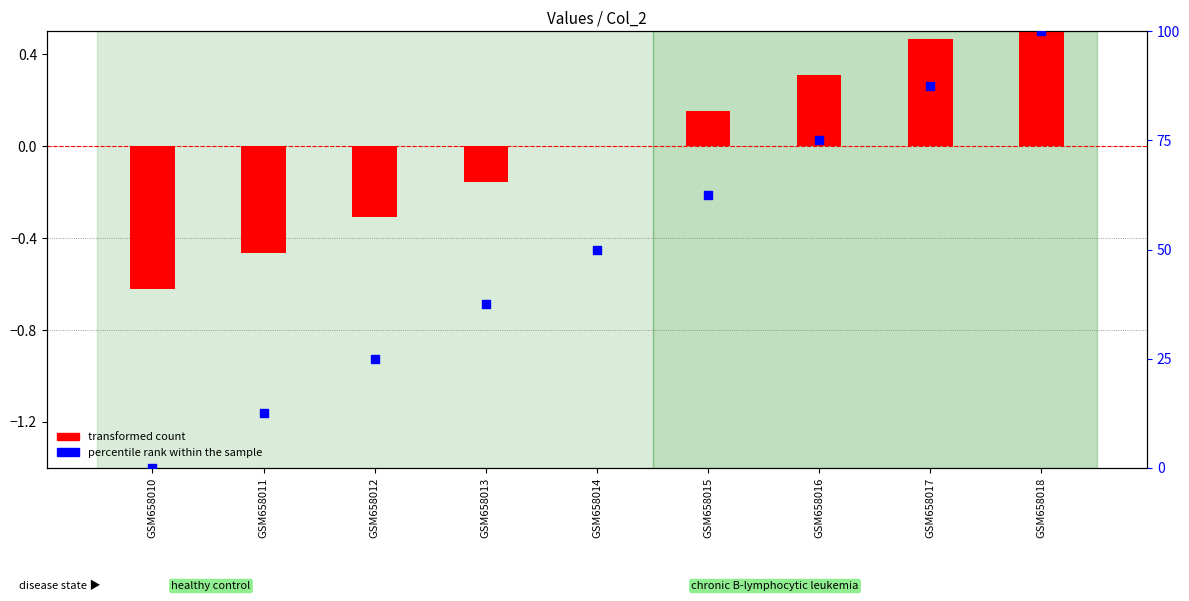

At which category is the sum across all series the highest?

GSM658018